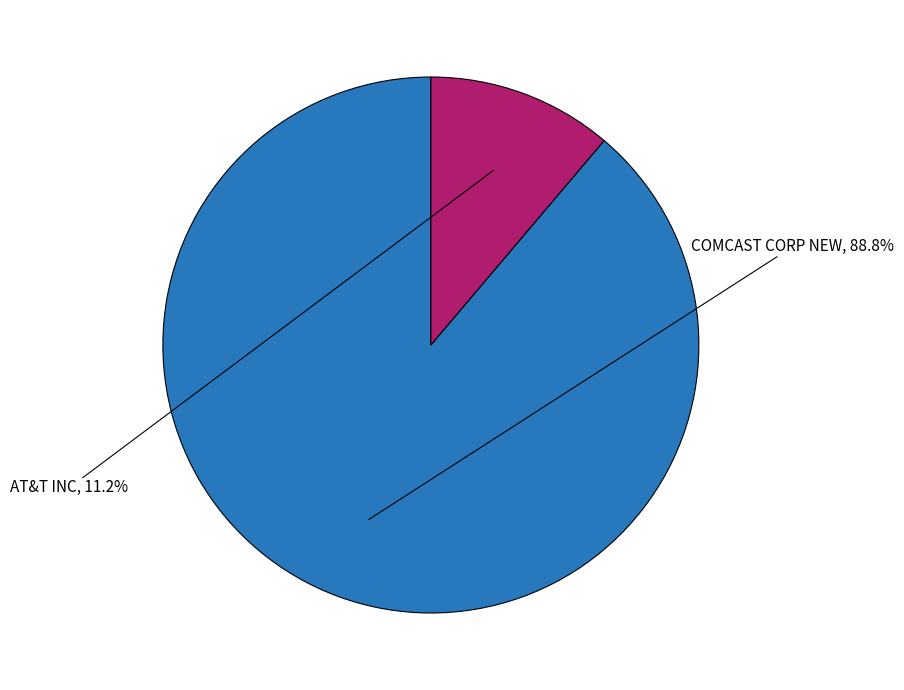

Does any single category account for the majority?

Yes